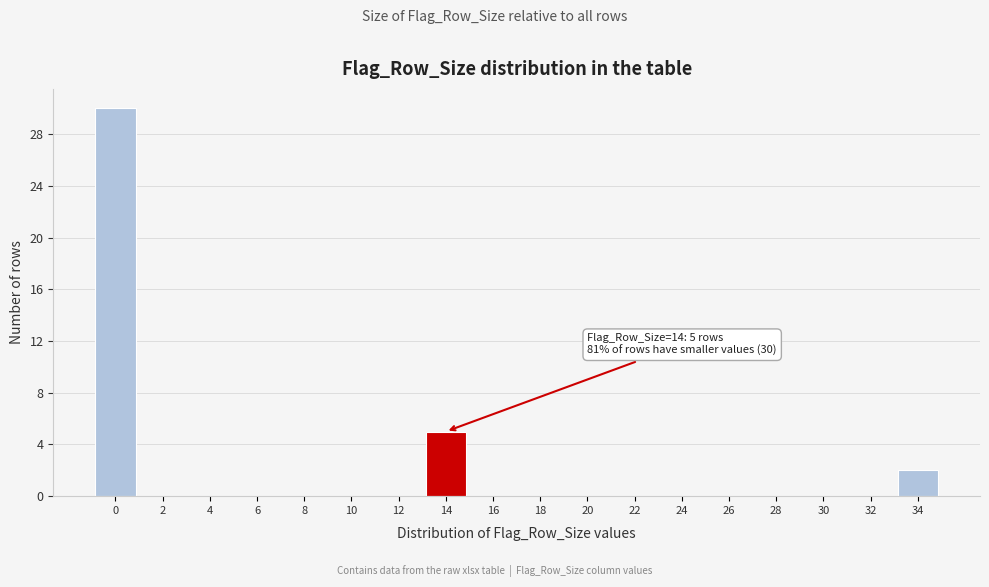

Reading left to right, what are all the values shown in this chart?

0=30	2=0	4=0	6=0	8=0	10=0	12=0	14=5	16=0	18=0	20=0	22=0	24=0	26=0	28=0	30=0	32=0	34=2